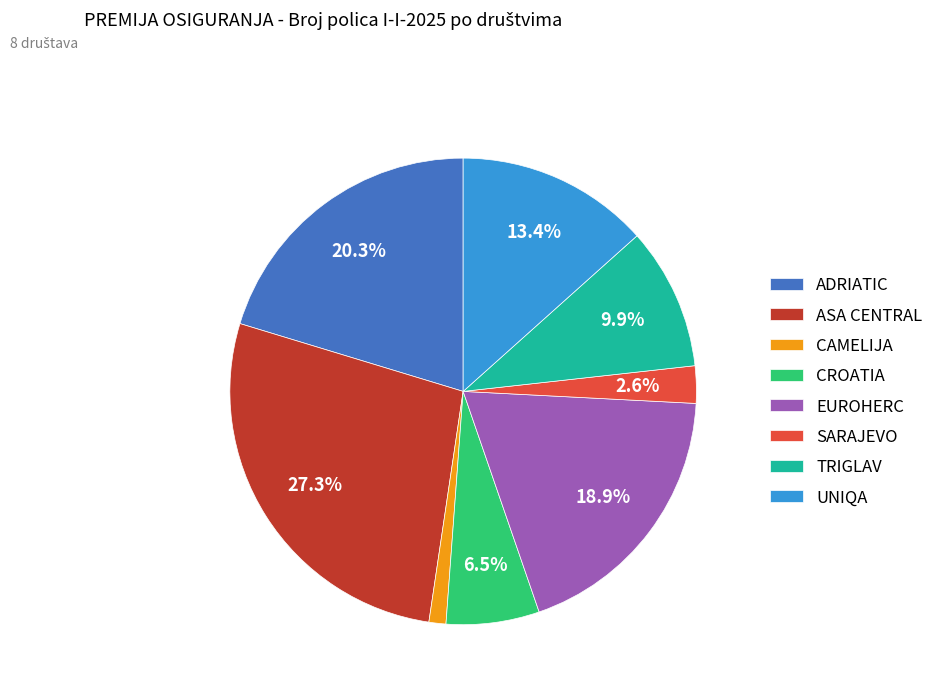

Does CAMELIJA account for over 50% of the chart?

No